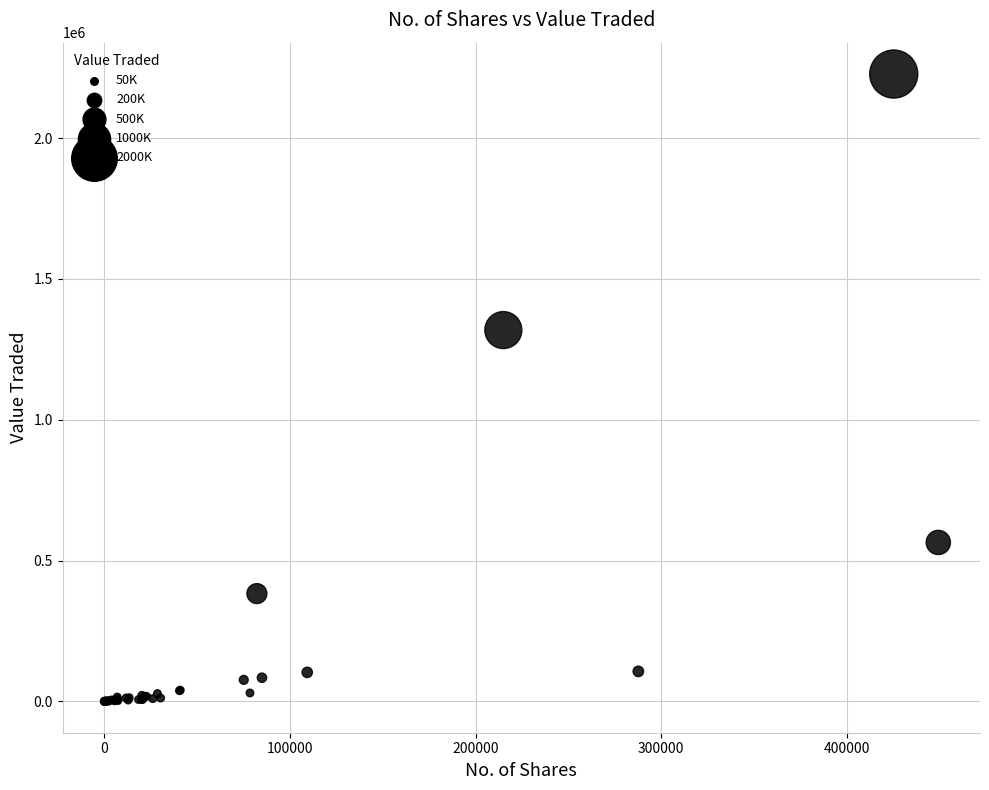

What Y value in the scatter plot is closest to 1113977?

1318624